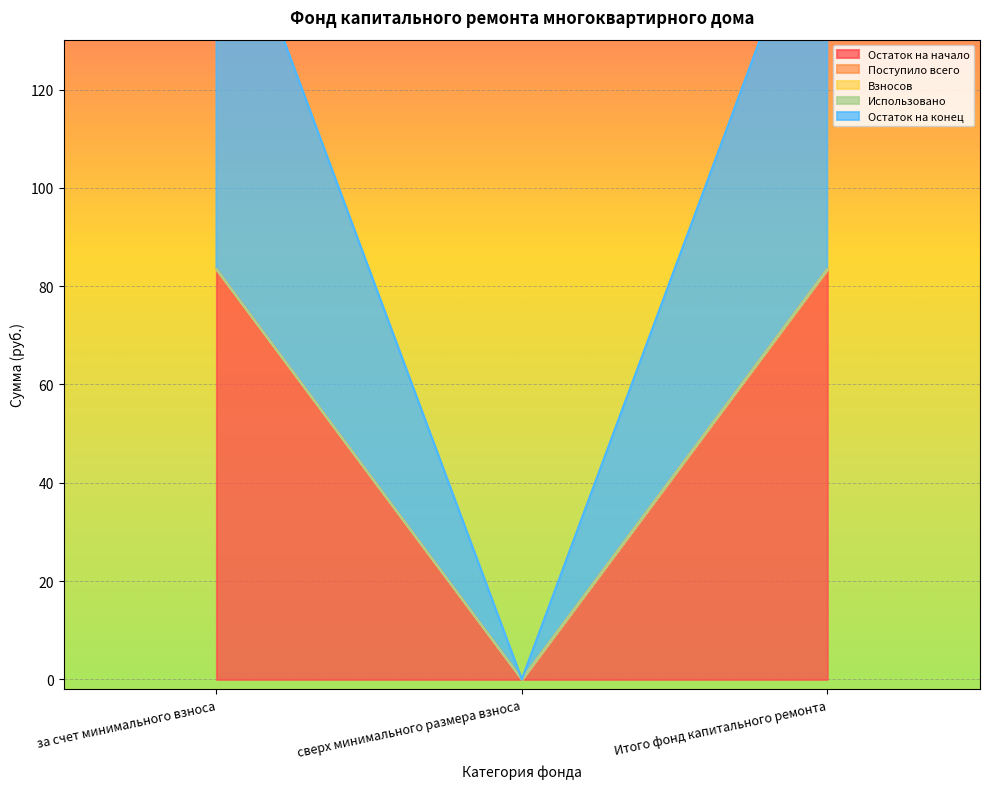

What position from the right is за счет минимального взноса?

3